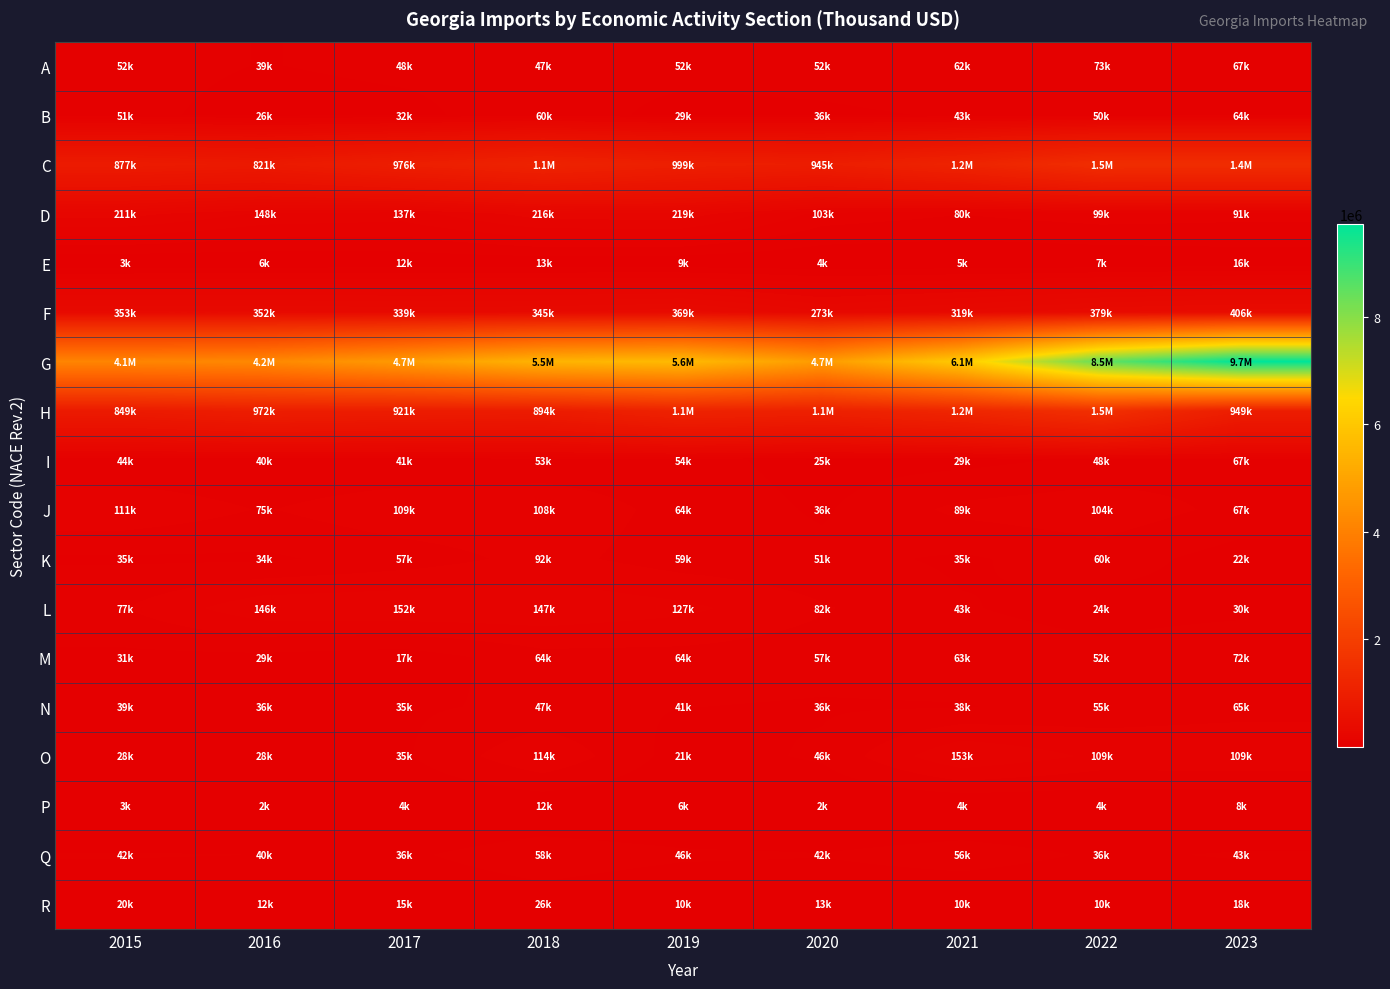

At which category does the chart reach its peak across all series?

2023